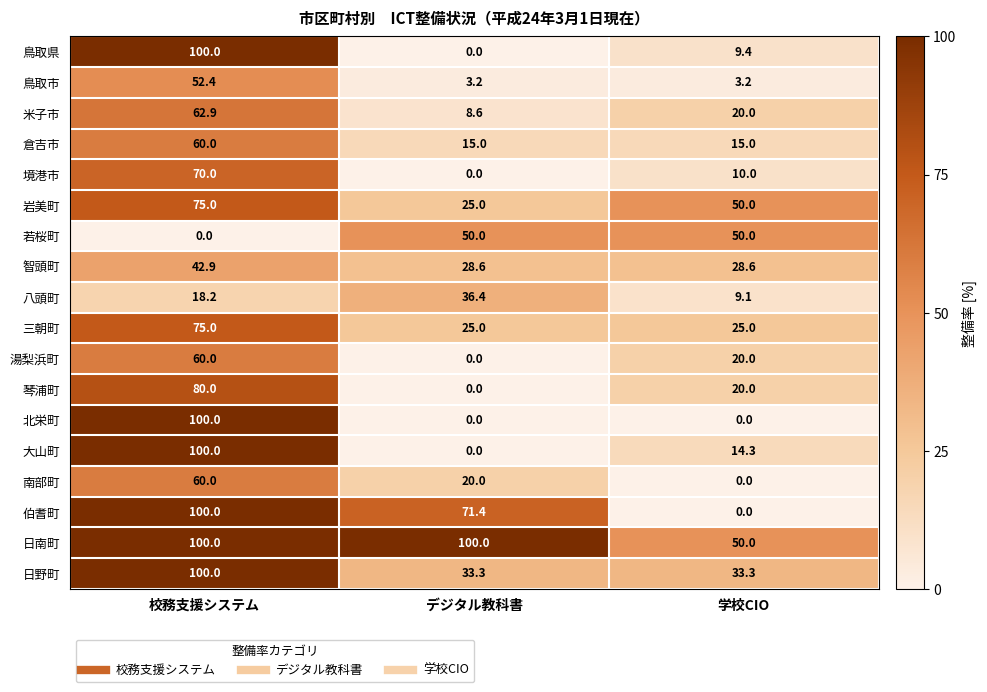

List the labels in order of 八頭町 value, smallest first.

学校CIO, 校務支援システム, デジタル教科書